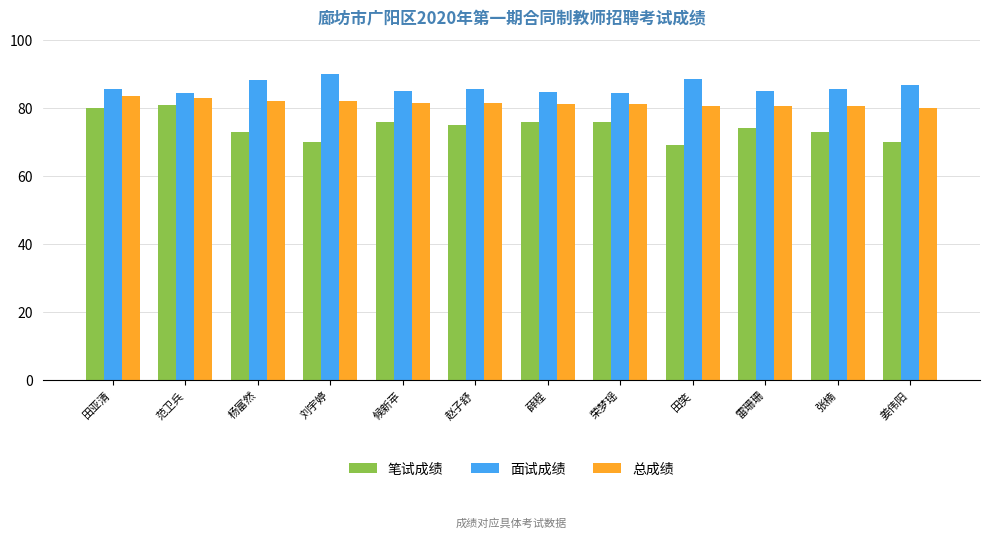

What is the value of the 笔试成绩 bar at the 3rd from the left?

73.0